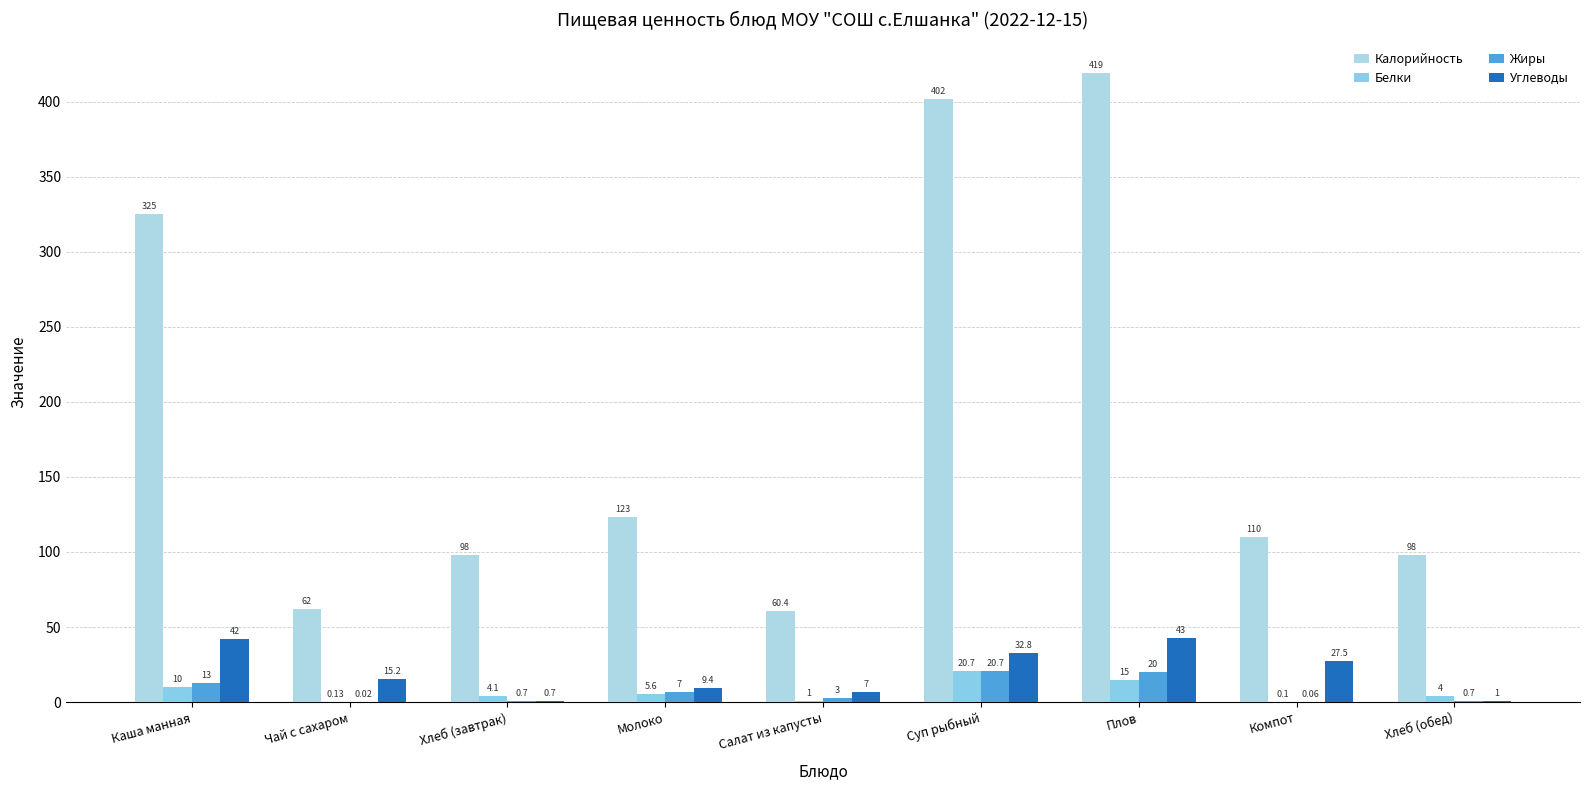

At which label is Жиры closest to 10?

Каша манная